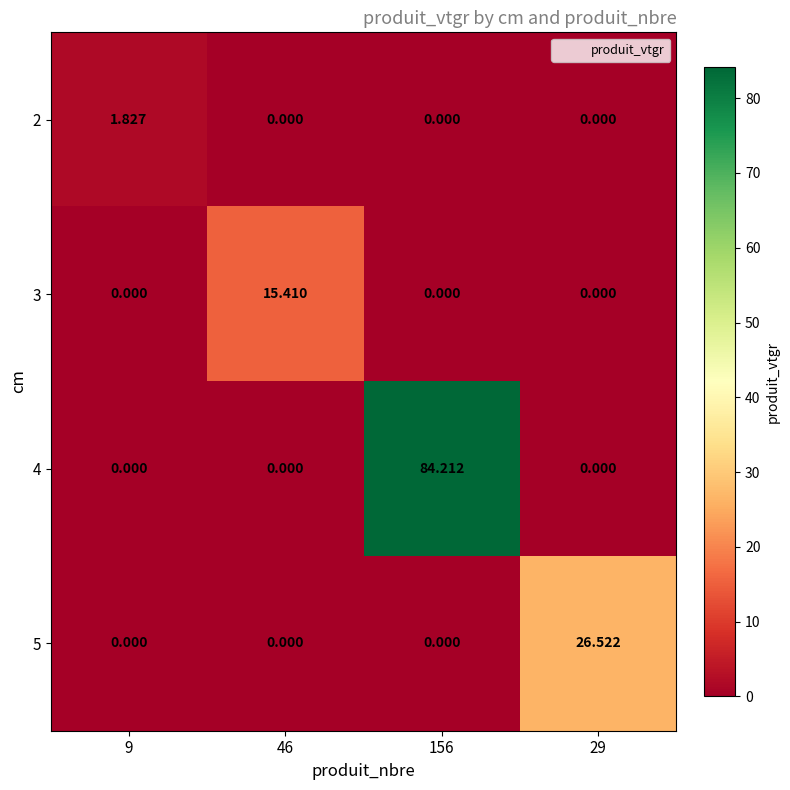

Which has a higher value, 46 or 156?

46